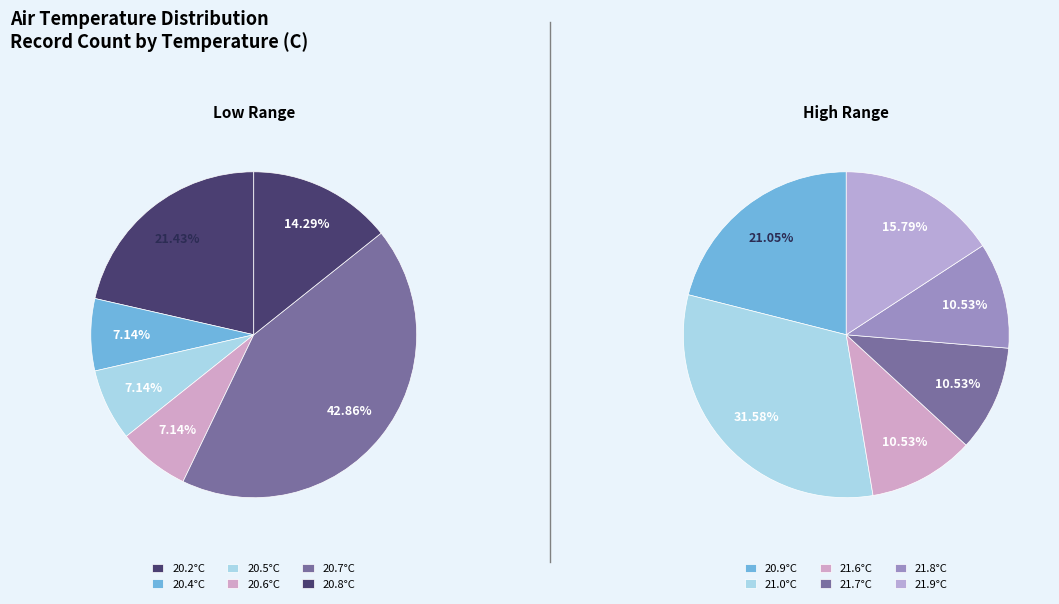

Does 21.9 account for over 50% of the chart?

No